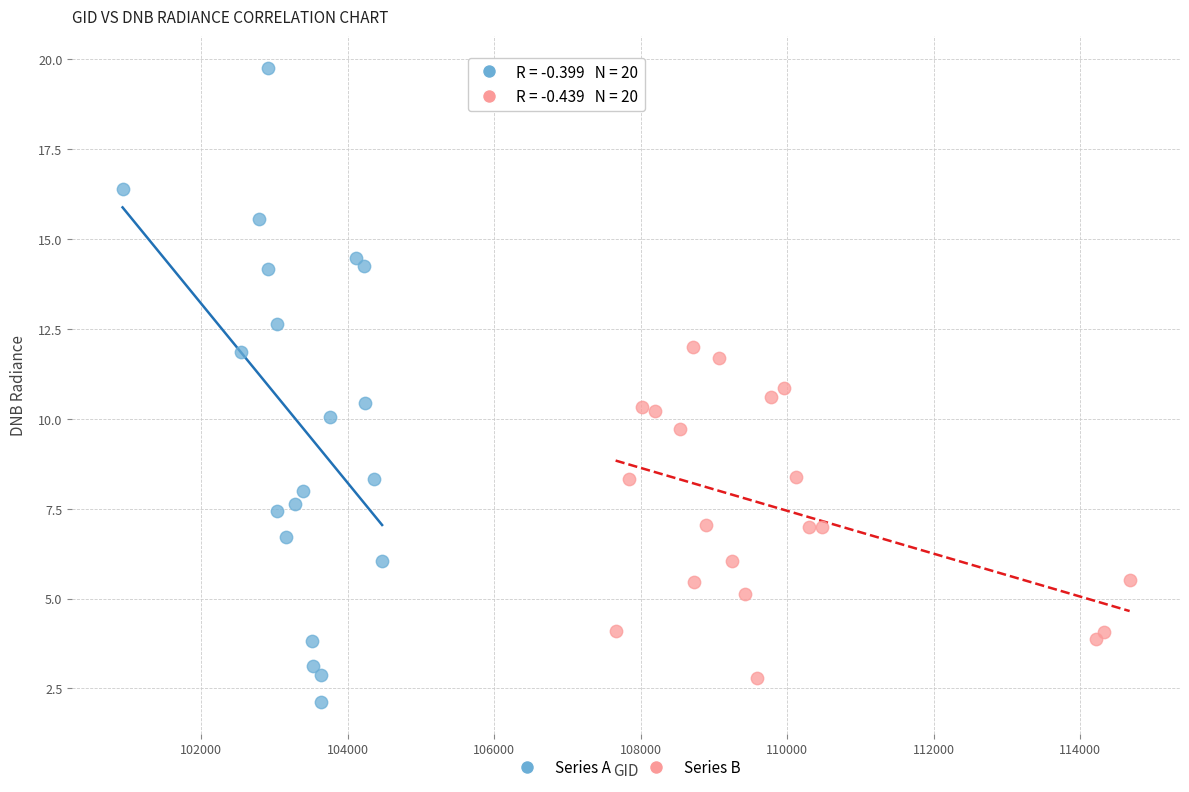

What are all the series names shown in the legend?

Series A, Series B